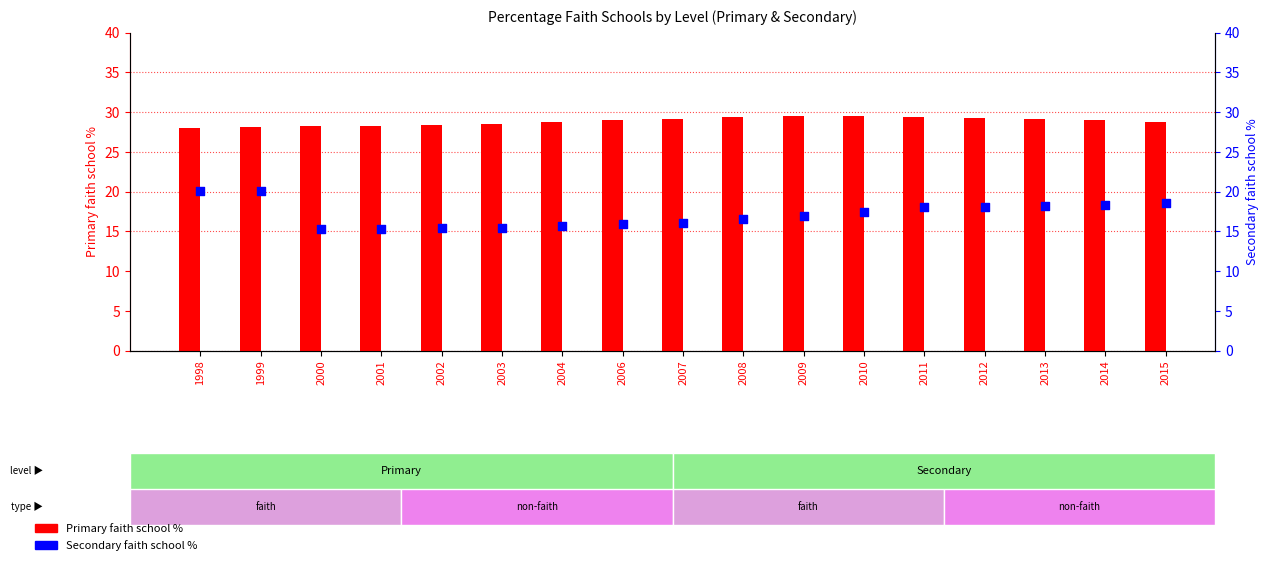

At which category is the sum across all series the highest?

1999